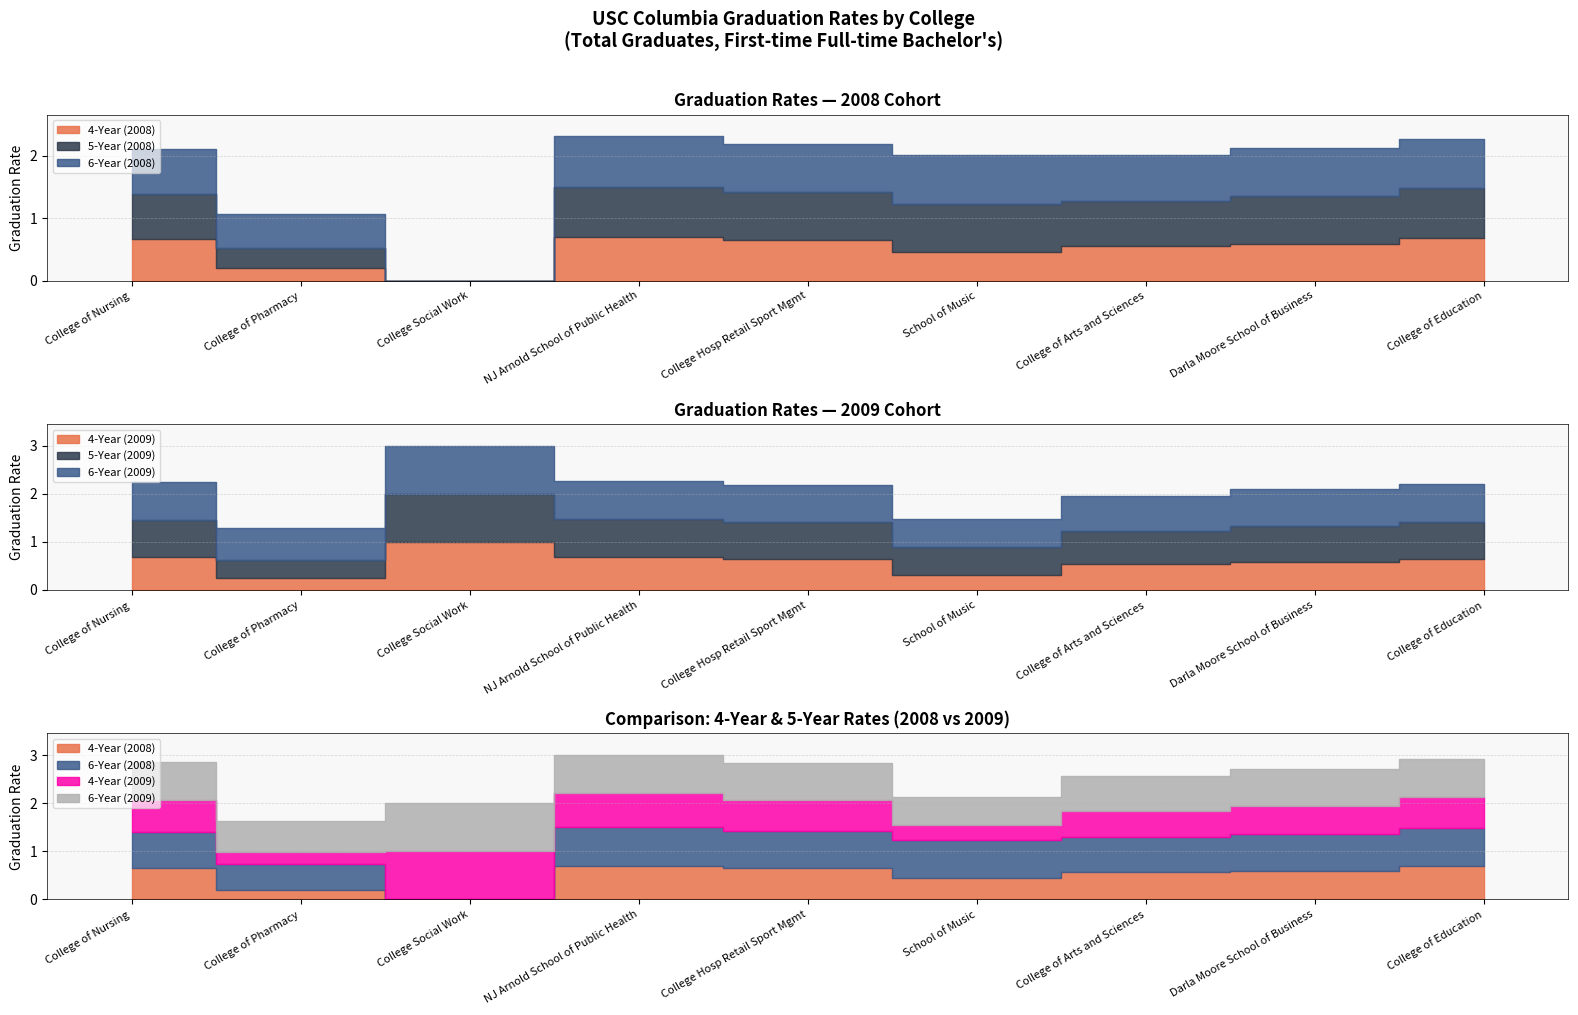

Where is 6-Year (2008) nearest to the value 0?

College Social Work